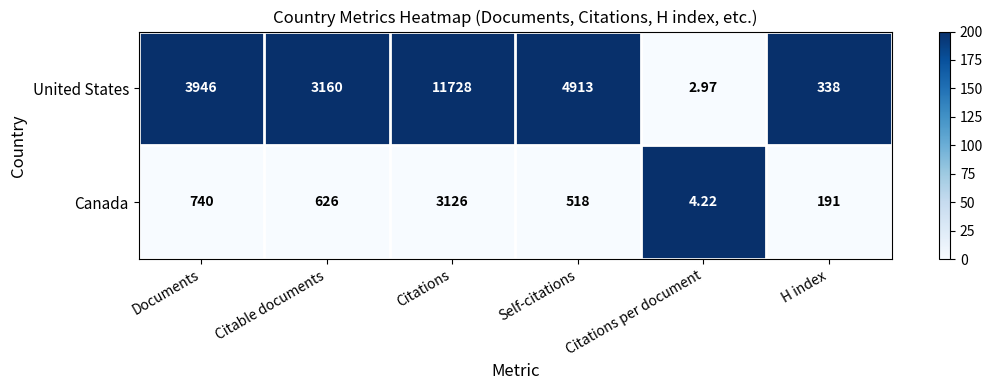

What is the total value across all series at Citations?

14854.0